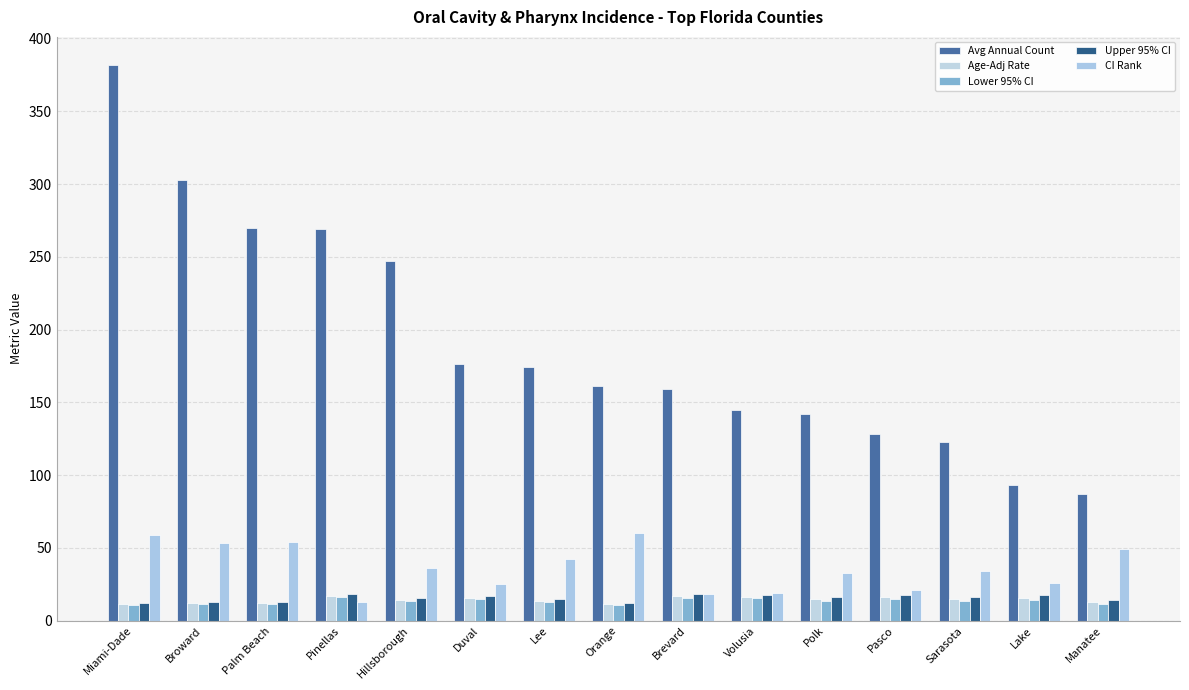

What is the spread (max minus min) of values at Polk?

128.3